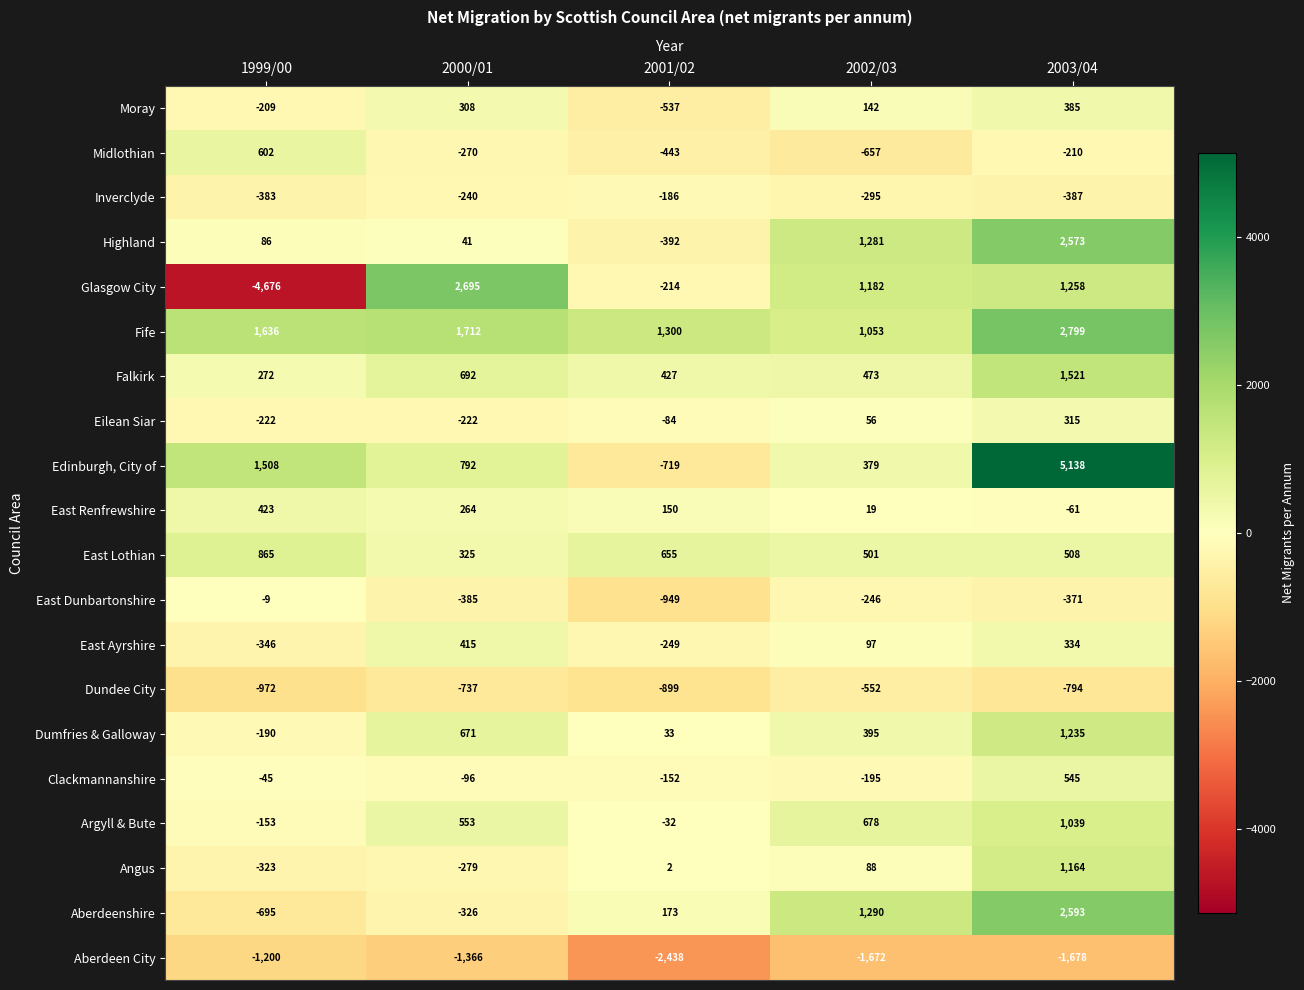

How many East Renfrewshire values are between 19 and 264?

3